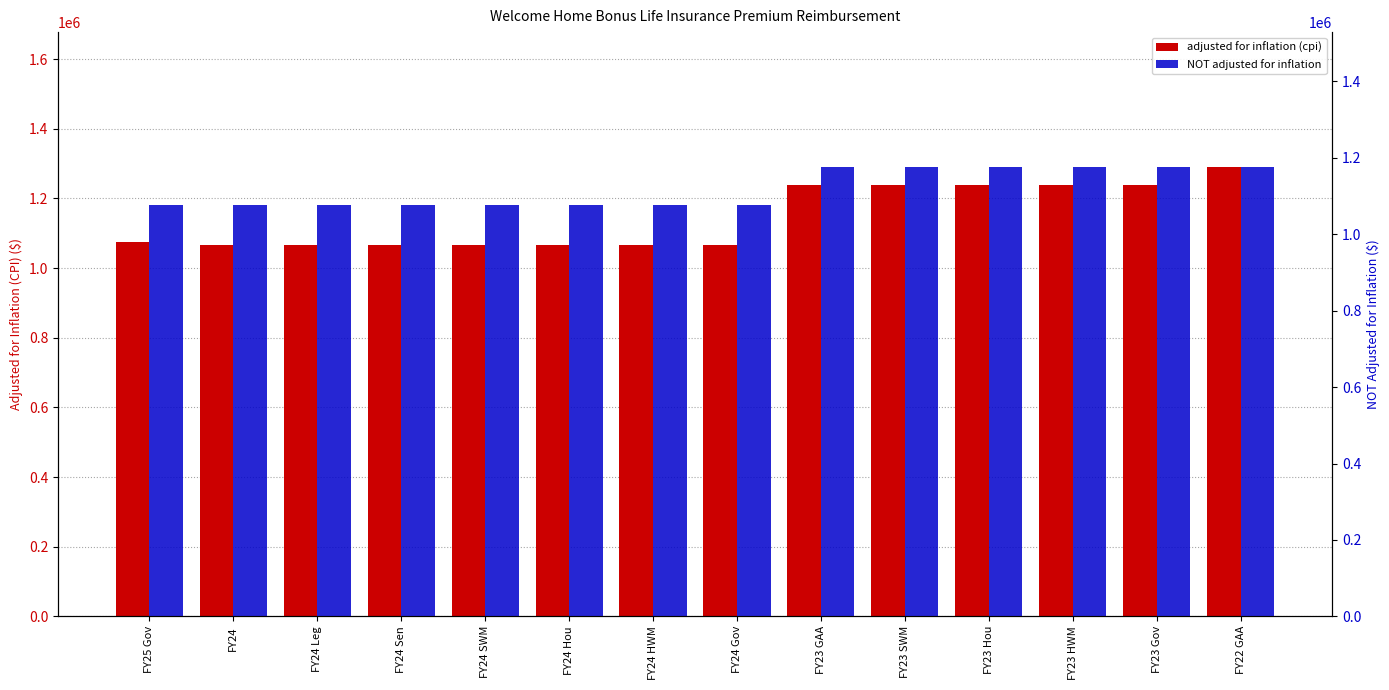

What position from the left is FY24 Hou?

6